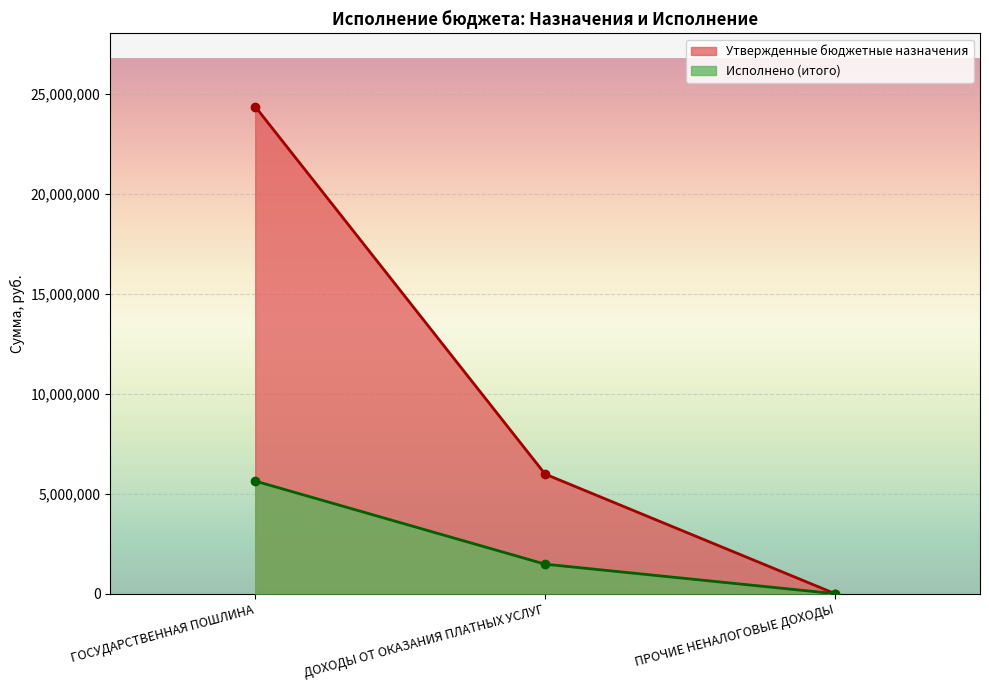

How many positive values does the Утвержденные бюджетные назначения series have?

2